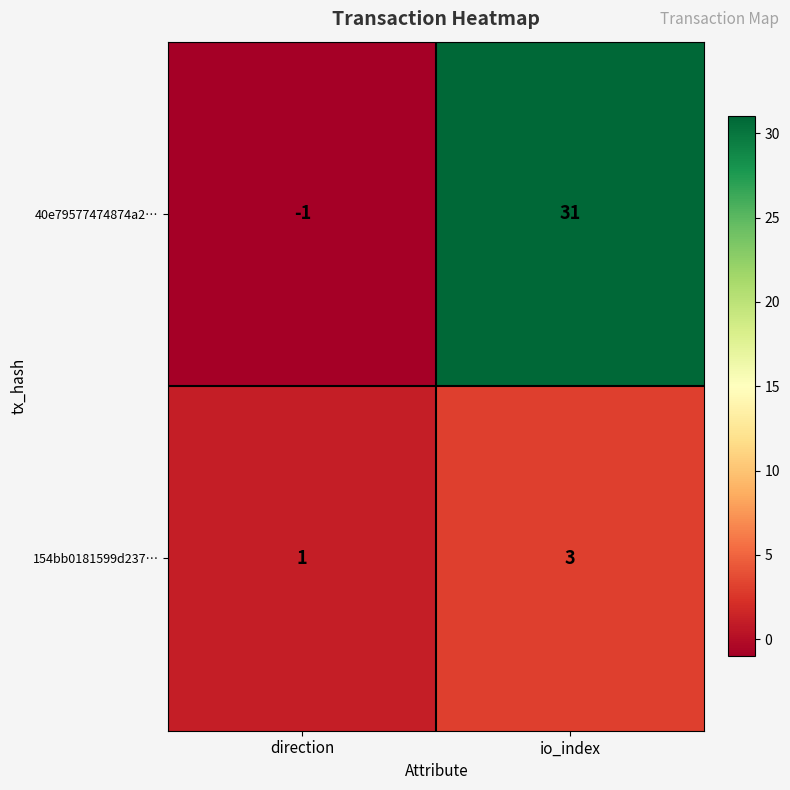

True or false: 154bb0181599d237… has a value of 0 at direction.

False